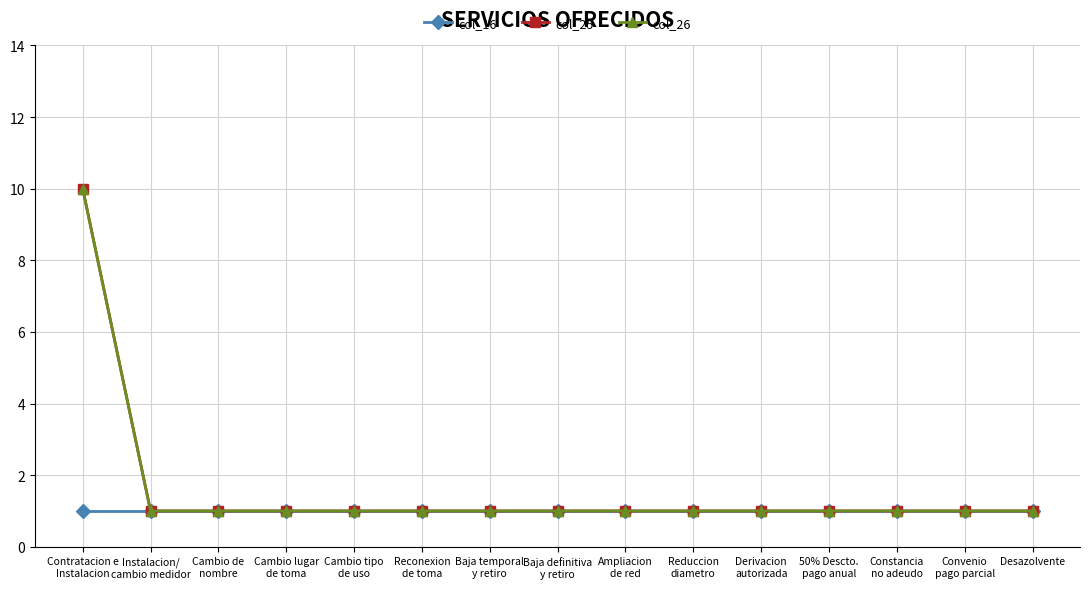

Does the chart have visible grid lines?

Yes